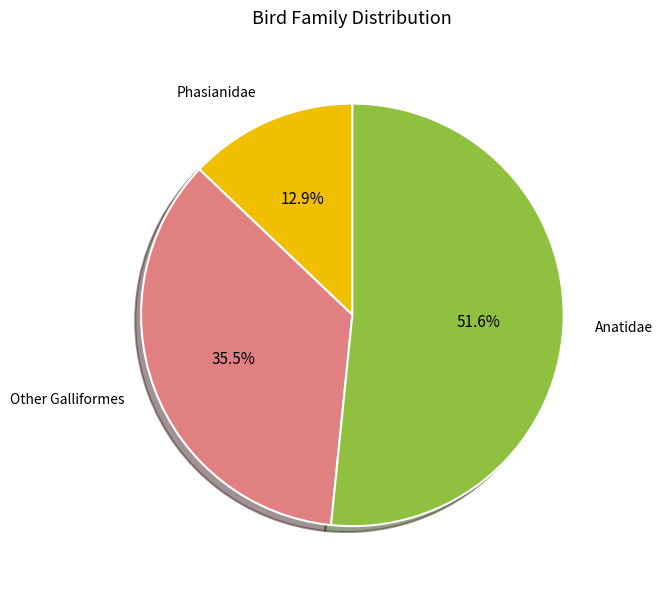

To the nearest percent, what is the average slice percentage?

33%